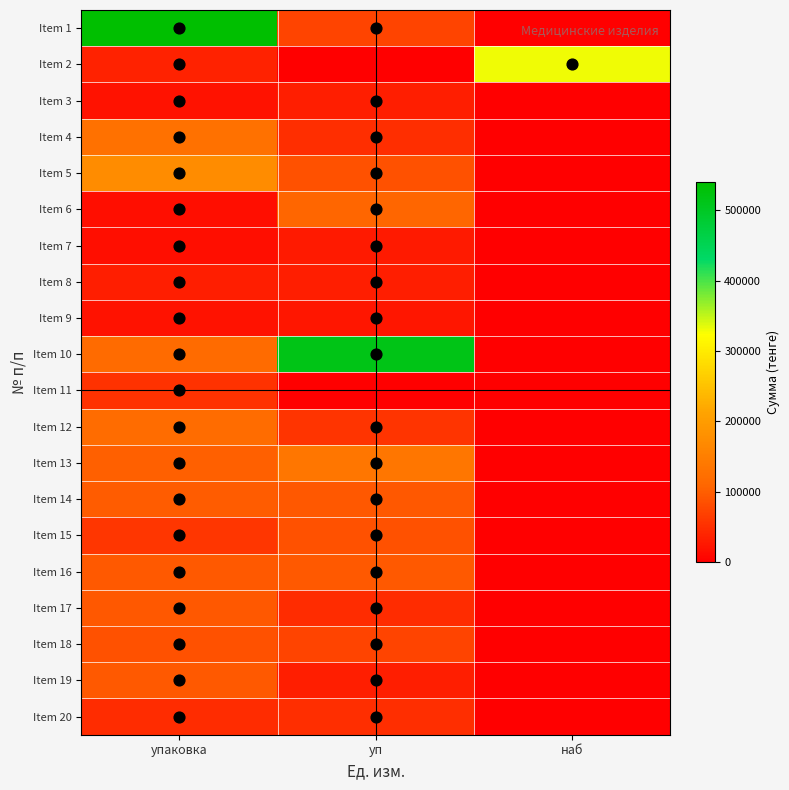

What is the difference between the highest and lowest values at упаковка?

524737.0